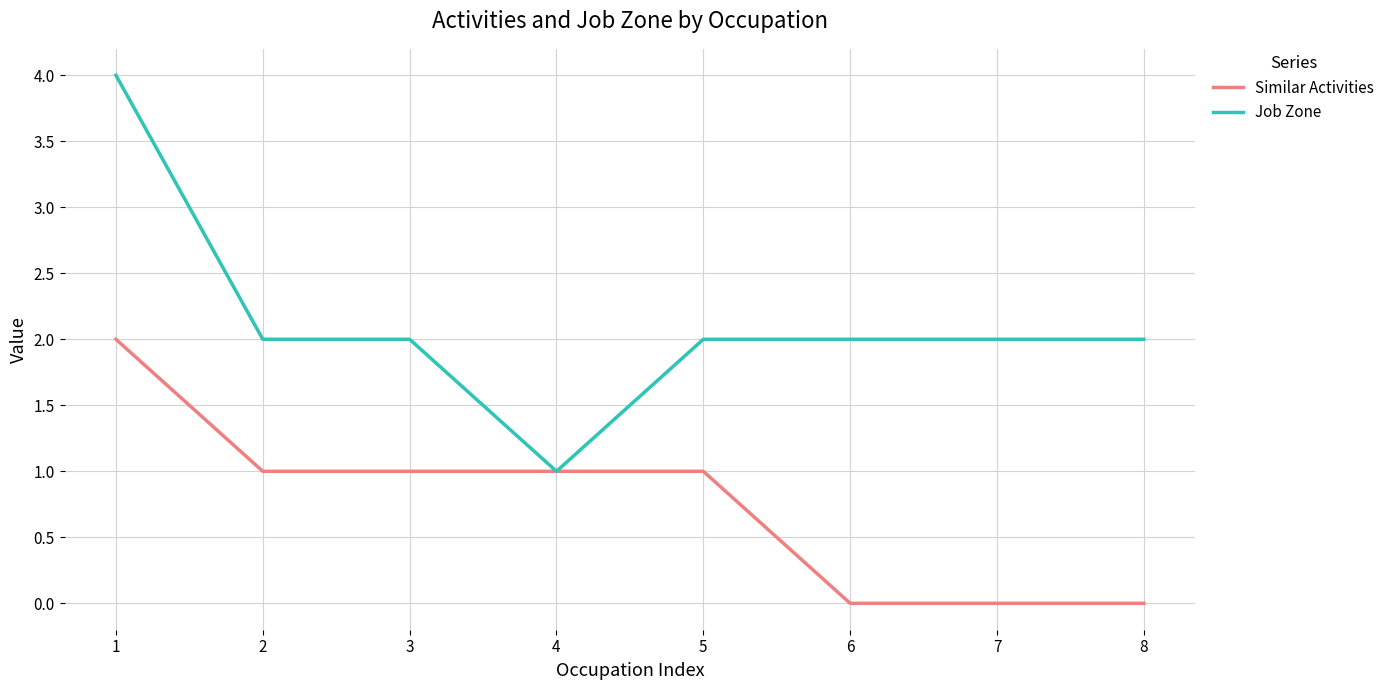

Does the chart display data point markers on the line(s)?

No